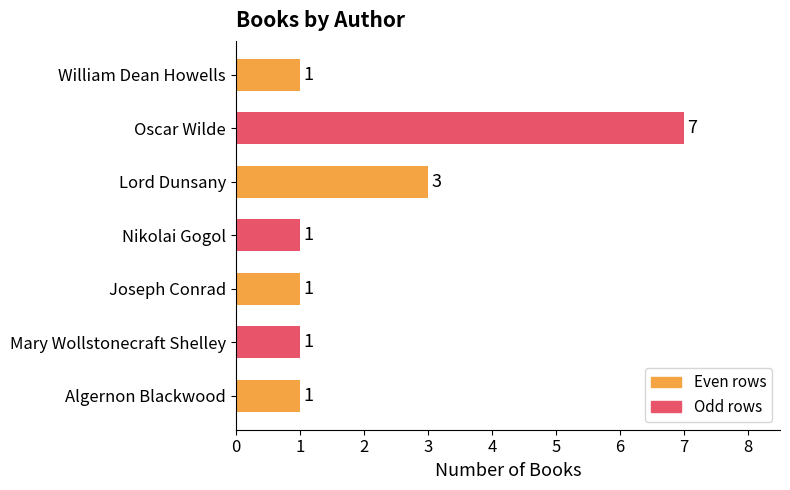

Approximately how many times larger is the value at Nikolai Gogol compared to Algernon Blackwood?

1.0